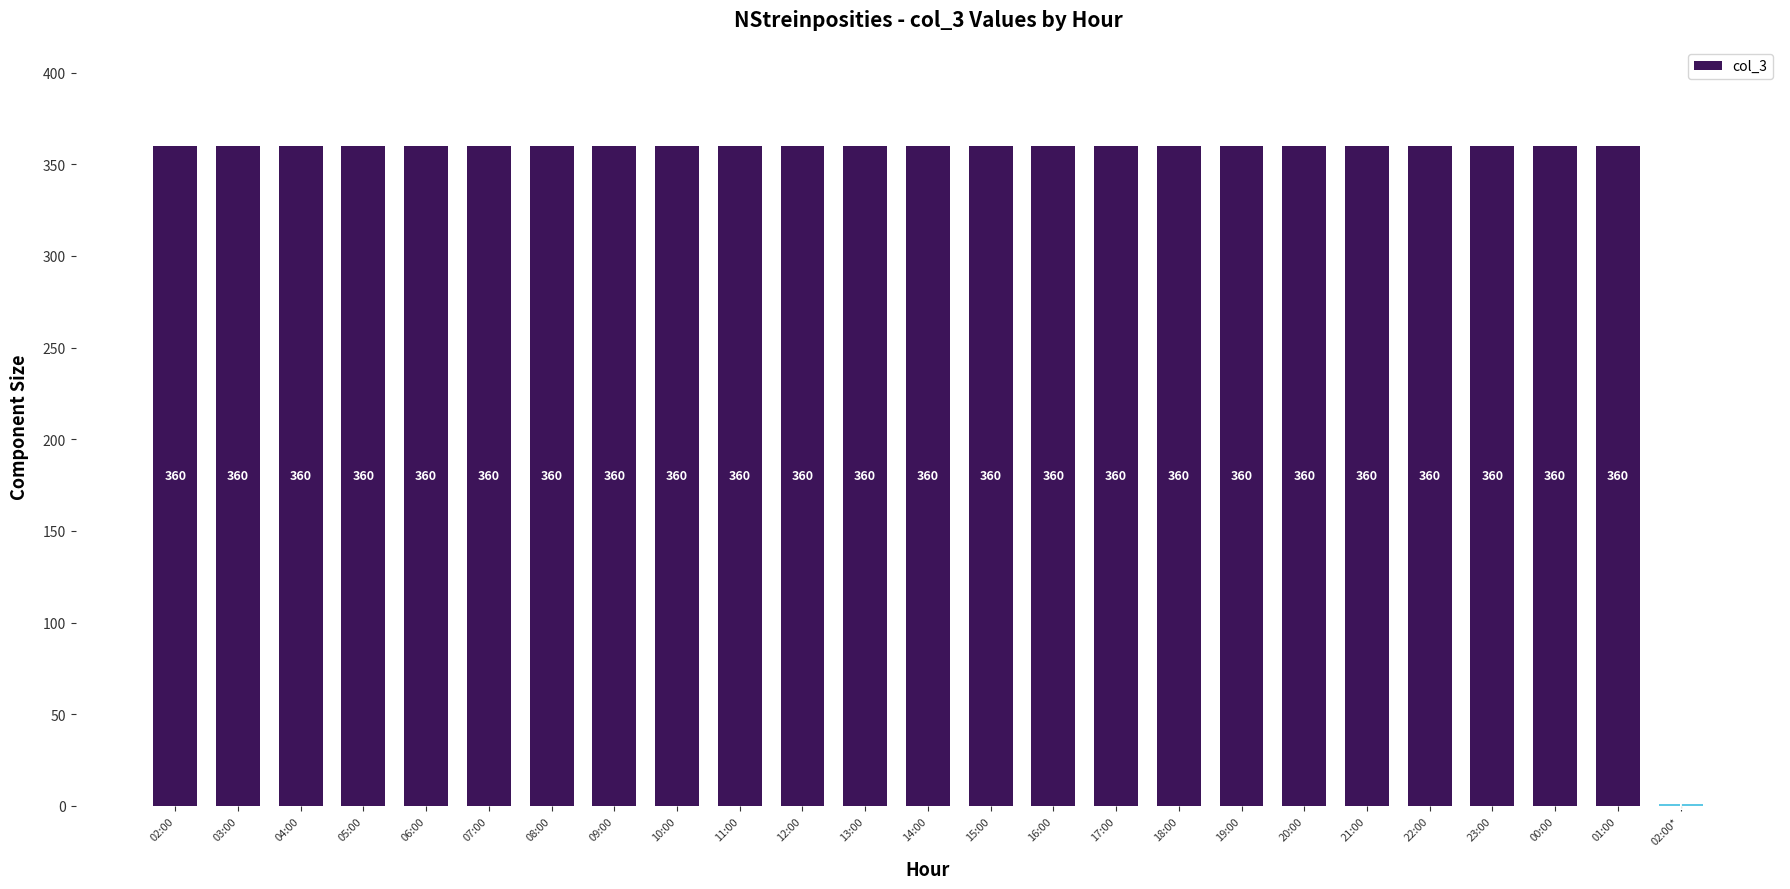

The chart shows a value of 360 at 09:00. True or false?

True